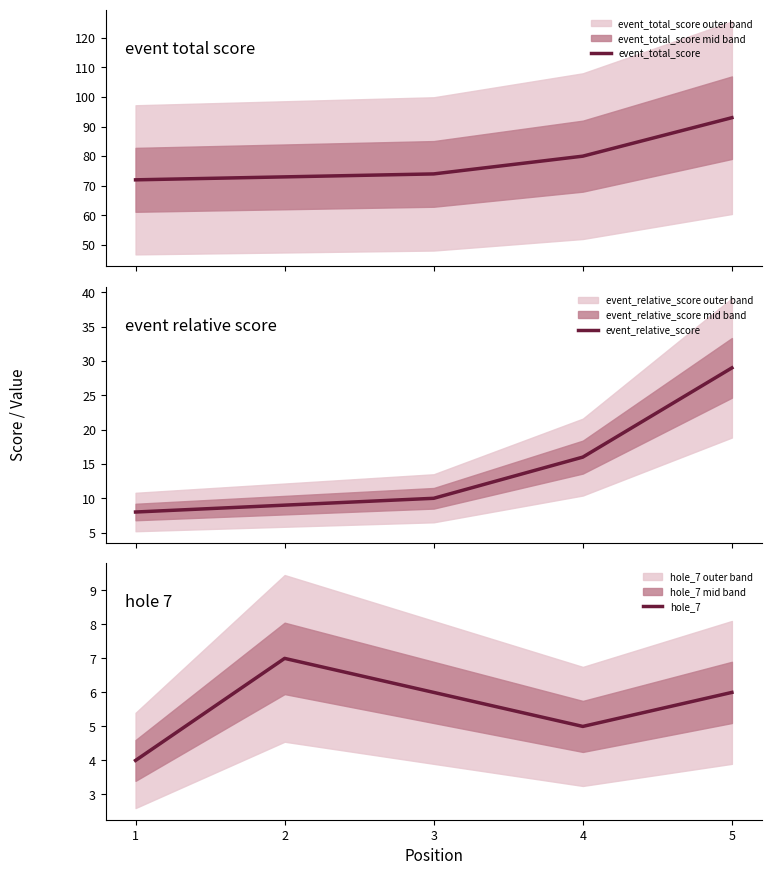

What is the difference between the event_total_score values at 2 and 5?

20